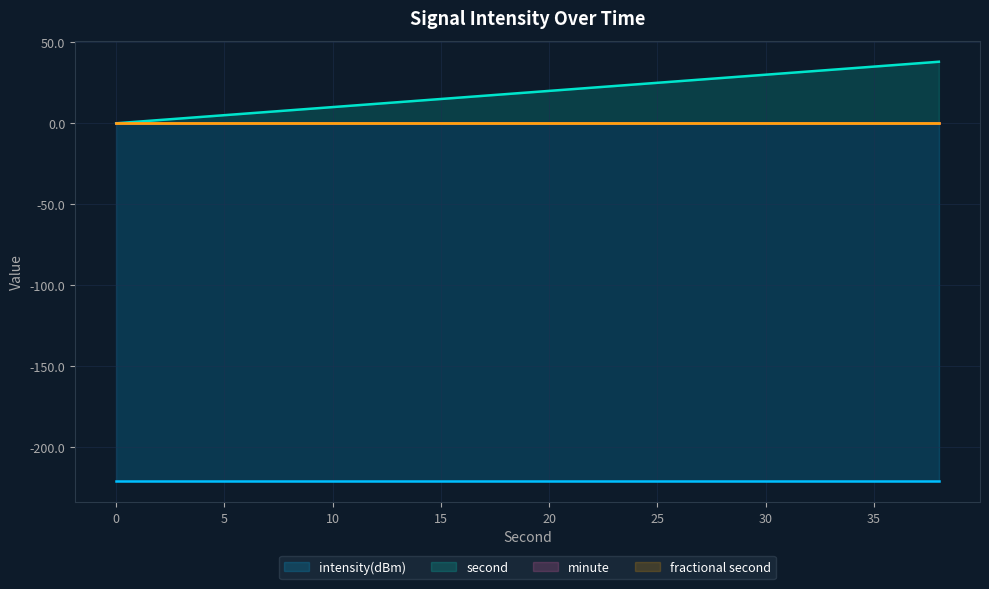

Reading left to right, what are all the values shown in this chart?

intensity(dBm): 0=-221.0	2=-221.0	4=-221.0	6=-221.0	8=-221.0	10=-221.0	12=-221.0	14=-221.0	16=-221.0	18=-221.0	20=-221.0	22=-221.0	24=-221.0	26=-221.0	28=-221.0	30=-221.0	32=-221.0	34=-221.0	36=-221.0	38=-221.0
second: 0=0.0	2=2.0	4=4.0	6=6.0	8=8.0	10=10.0	12=12.0	14=14.0	16=16.0	18=18.0	20=20.0	22=22.0	24=24.0	26=26.0	28=28.0	30=30.0	32=32.0	34=34.0	36=36.0	38=38.0
minute: 0=0.0	2=0.0	4=0.0	6=0.0	8=0.0	10=0.0	12=0.0	14=0.0	16=0.0	18=0.0	20=0.0	22=0.0	24=0.0	26=0.0	28=0.0	30=0.0	32=0.0	34=0.0	36=0.0	38=0.0
fractional second: 0=0.0	2=0.0	4=0.0	6=0.0	8=0.0	10=0.0	12=0.0	14=0.0	16=0.0	18=0.0	20=0.0	22=0.0	24=0.0	26=0.0	28=0.0	30=0.0	32=0.0	34=0.0	36=0.0	38=0.0